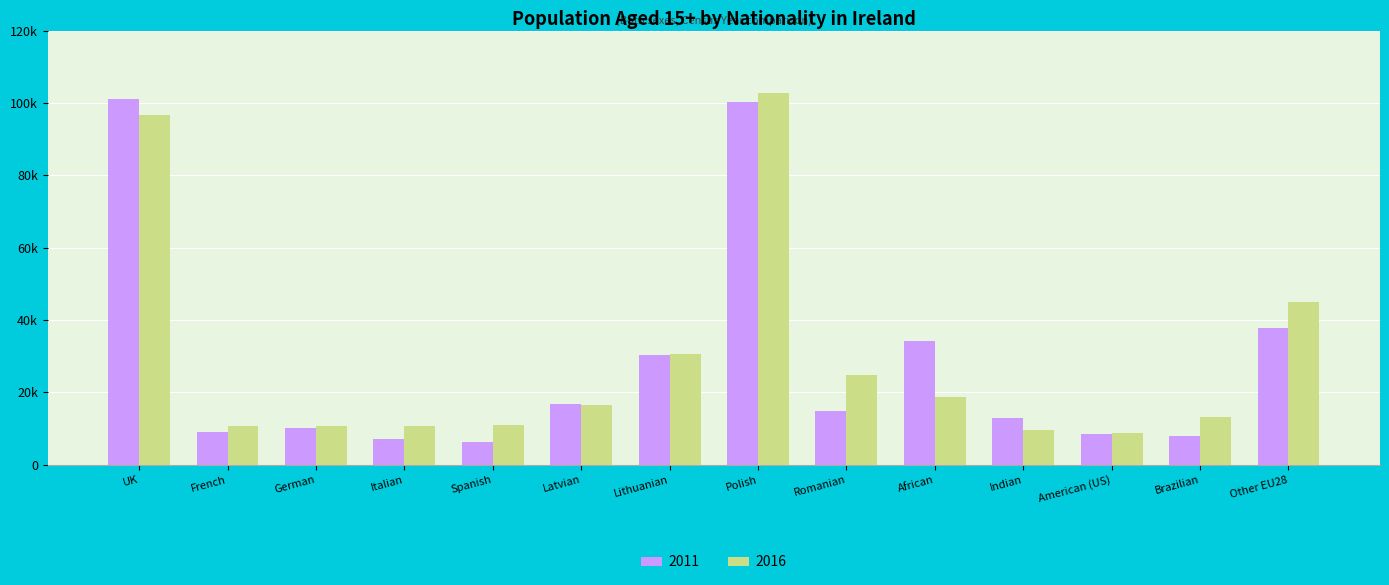

At which category is the sum across all series the highest?

Polish